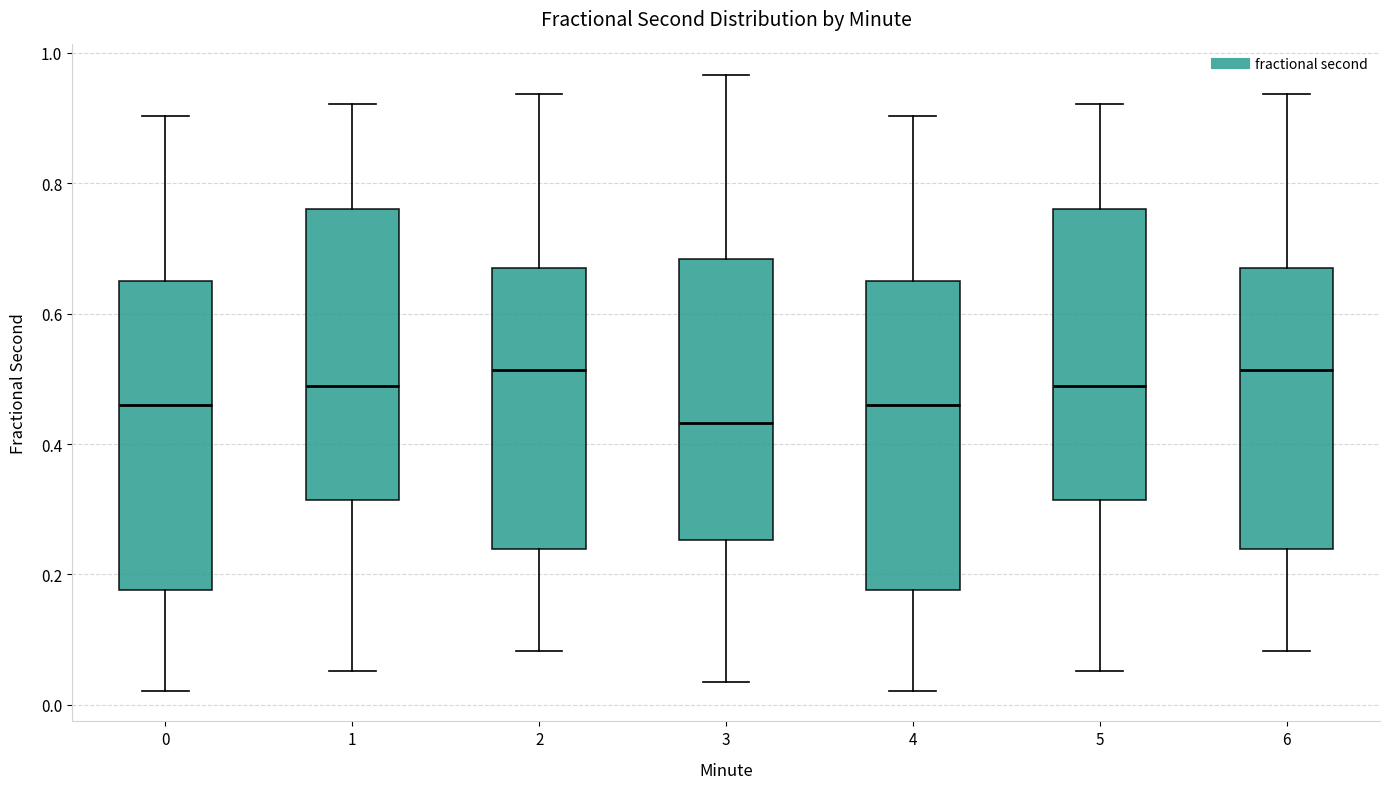

Where does the upper whisker of the box at x = 1 end on the y-axis? The values are not printed on the chart, so give them approximately, as read against the axis.

0.92